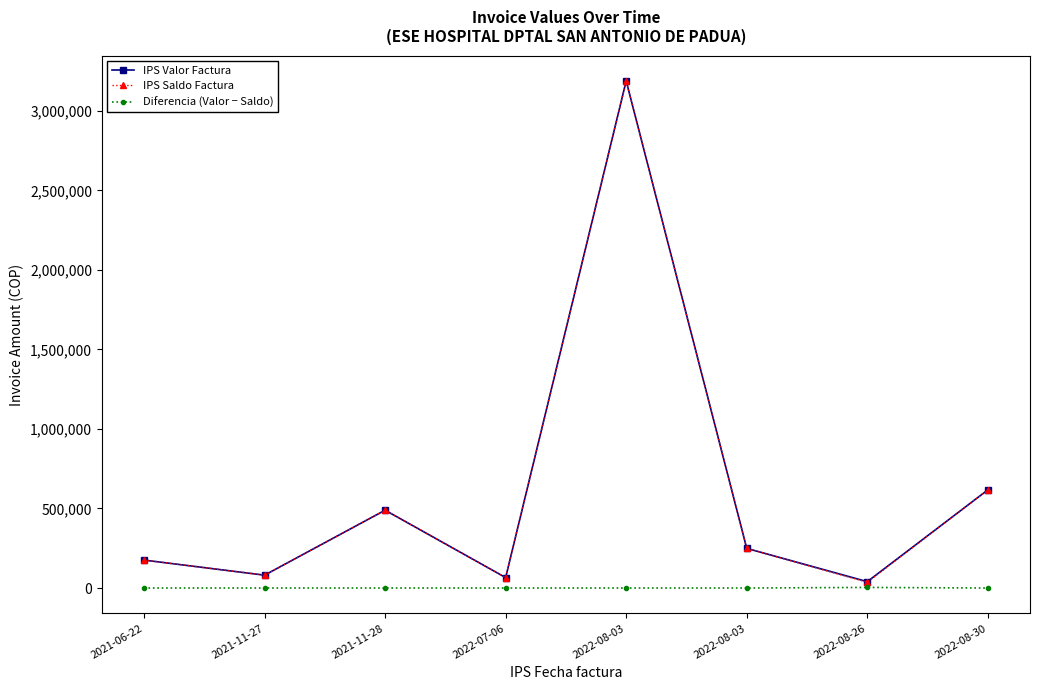

The IPS Valor Factura series shows 16374 at 2022-08-26. True or false?

False